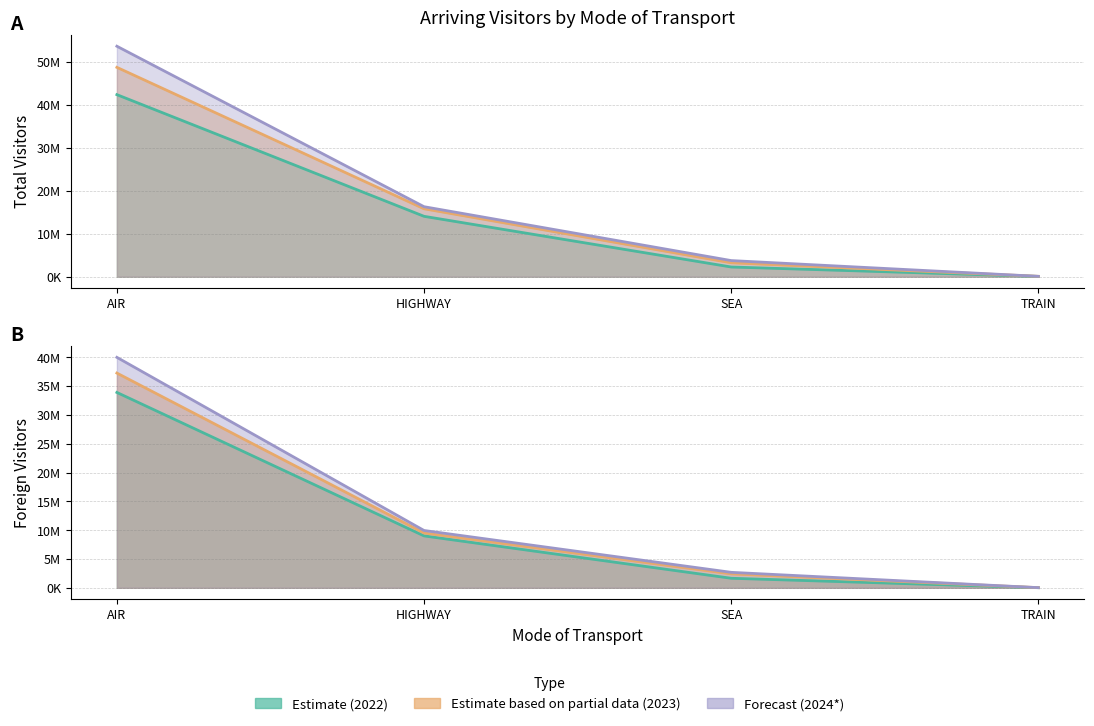

True or false: Foreign 2022 and Foreign 2024 intersect in this chart.

False